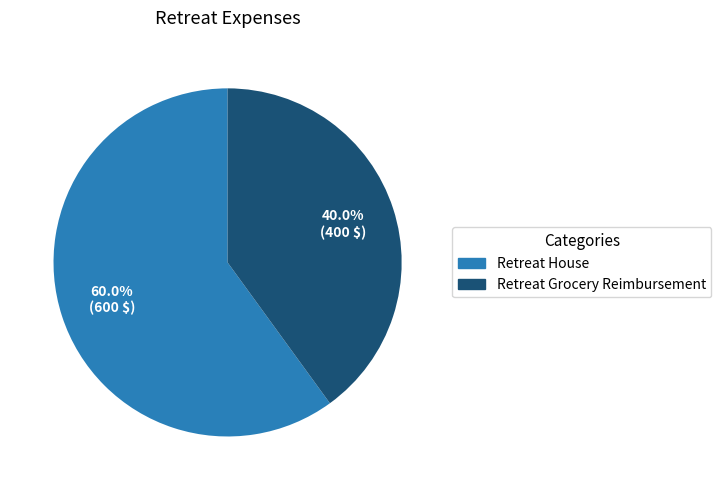

To the nearest percent, what is the difference between the largest and smallest slice percentages?

20%